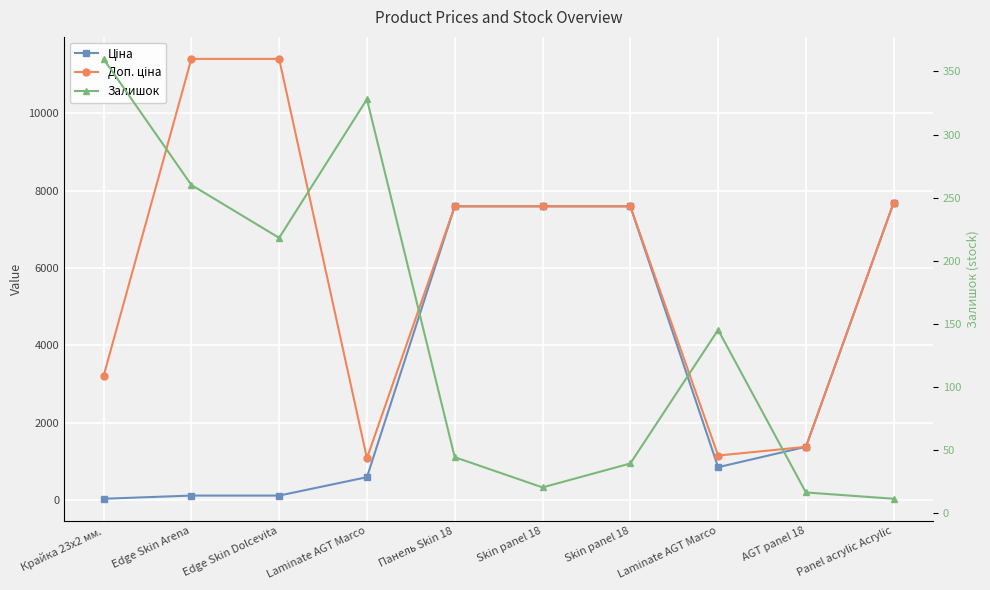

List the series in order of their overall mean, lowest first.

Залишок, Ціна, Доп. ціна